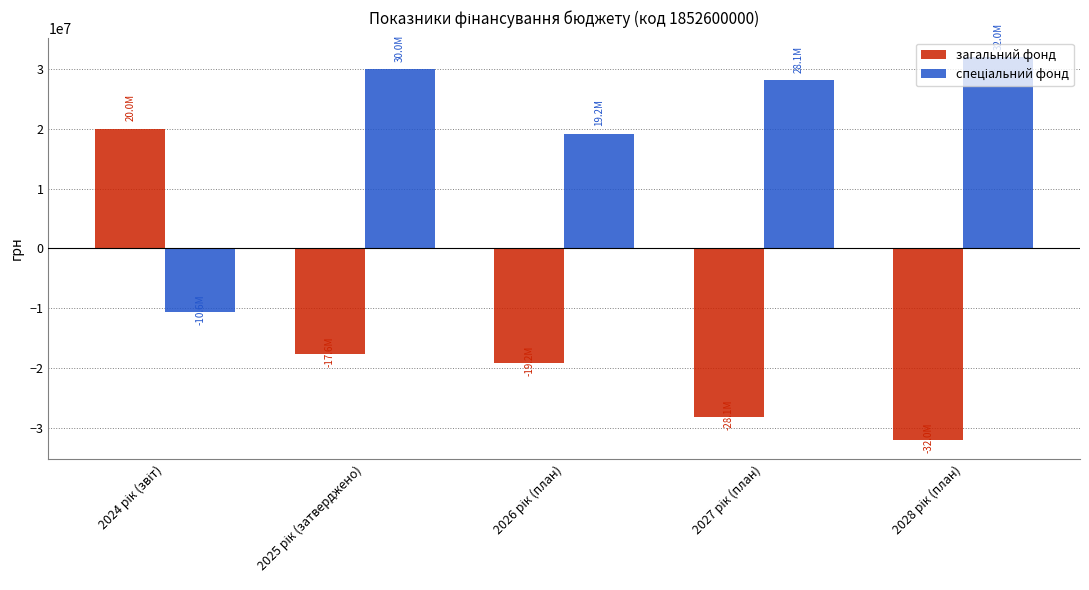

What is the sum of all загальний фонд values?

-76921793